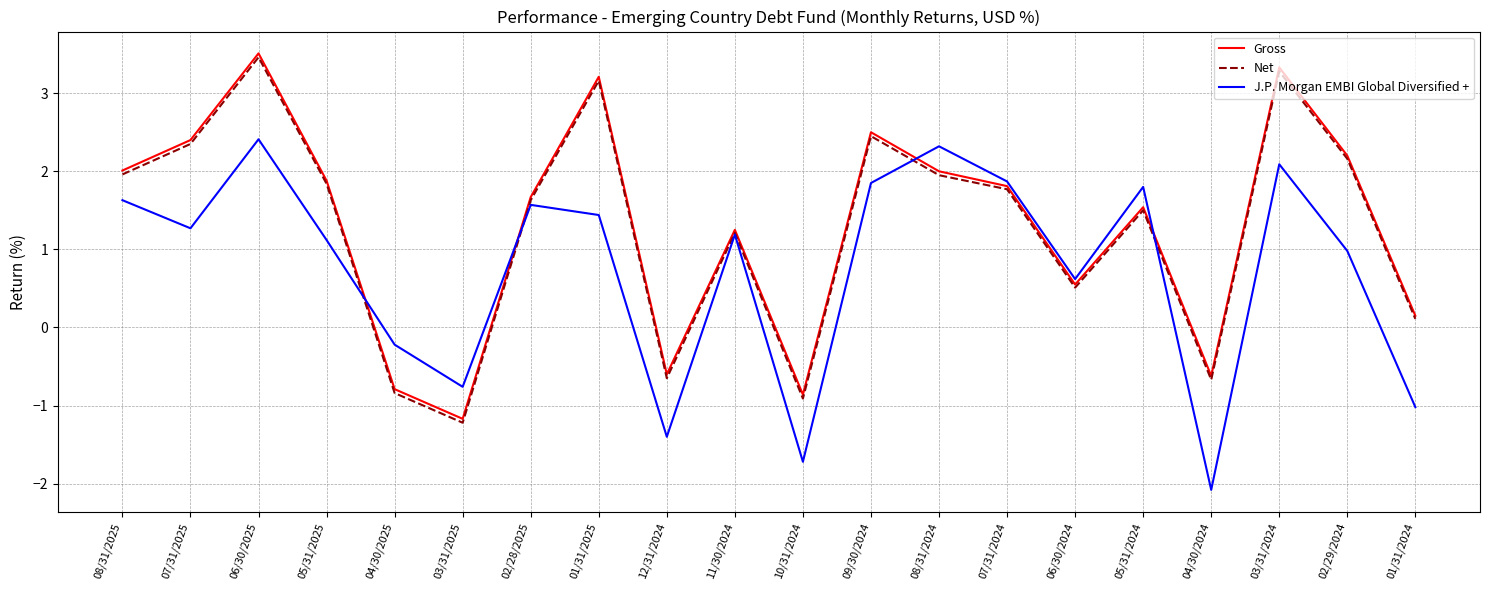

Which series ends up on top after the final intersection of Gross and J.P. Morgan EMBI Global Diversified +?

Gross